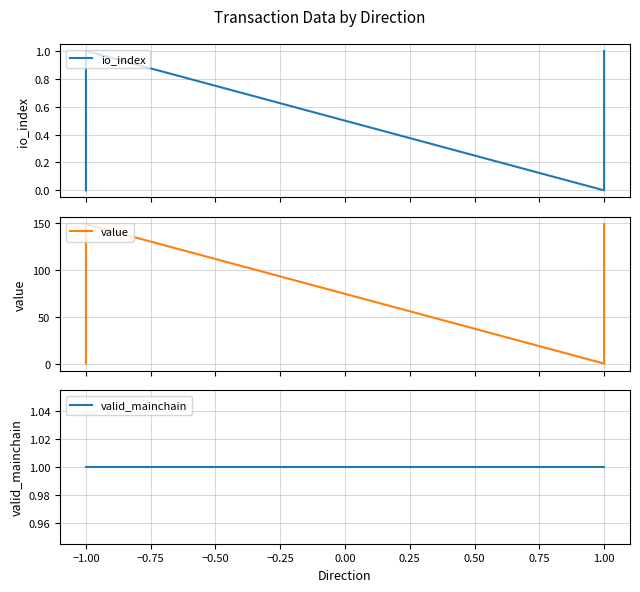

Which category has the highest value across all series?

−1.00